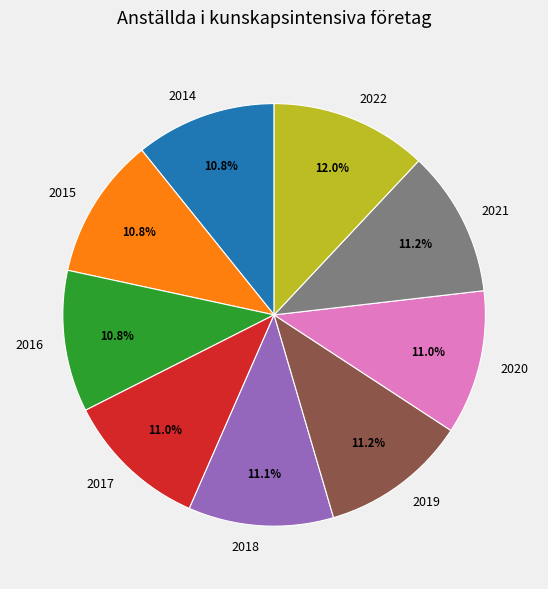

Is there a majority slice in this chart?

No